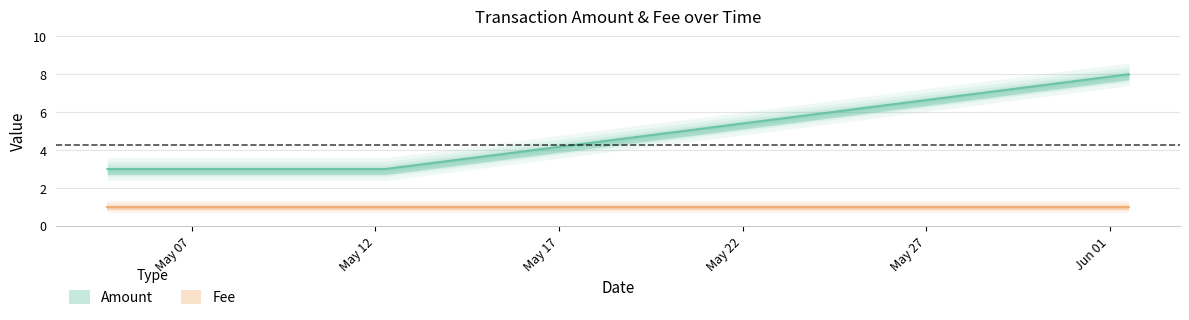

True or false: Fee and Amount cross at least once.

False